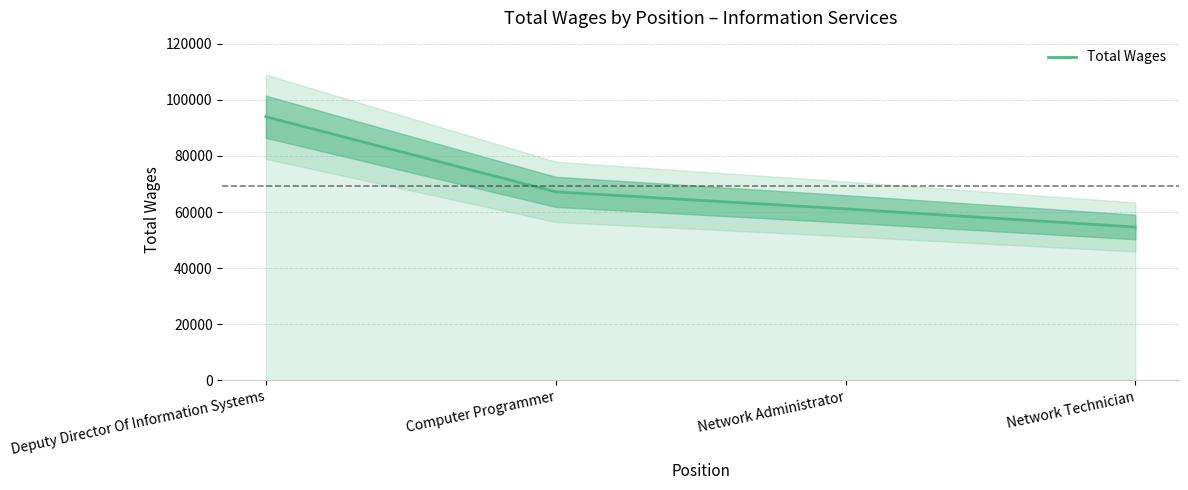

What is the ratio of the value at Deputy Director Of Information Systems to the value at Network Technician?

1.7